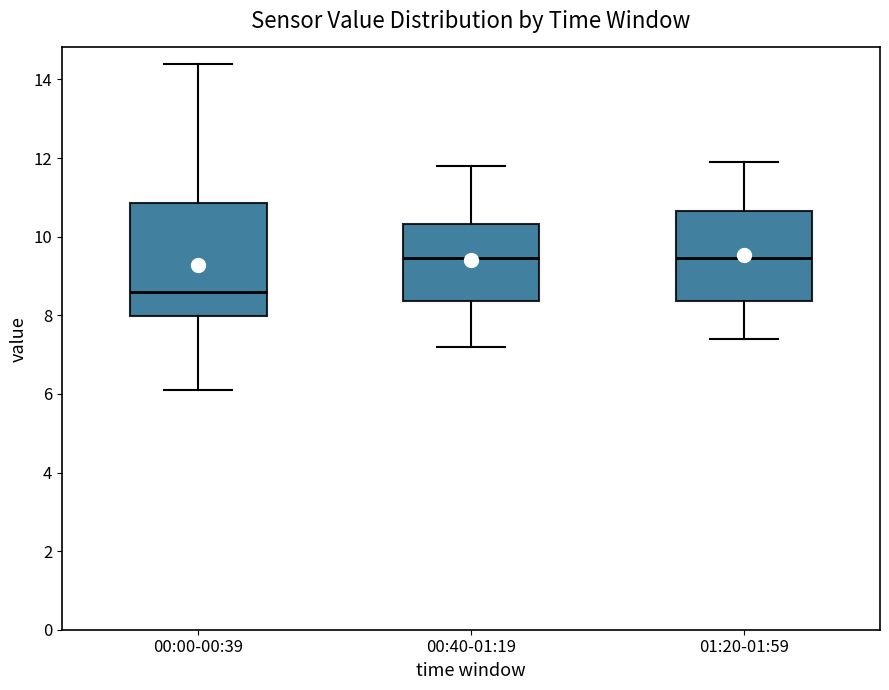

Which box has the lowest median line?

00:00-00:39